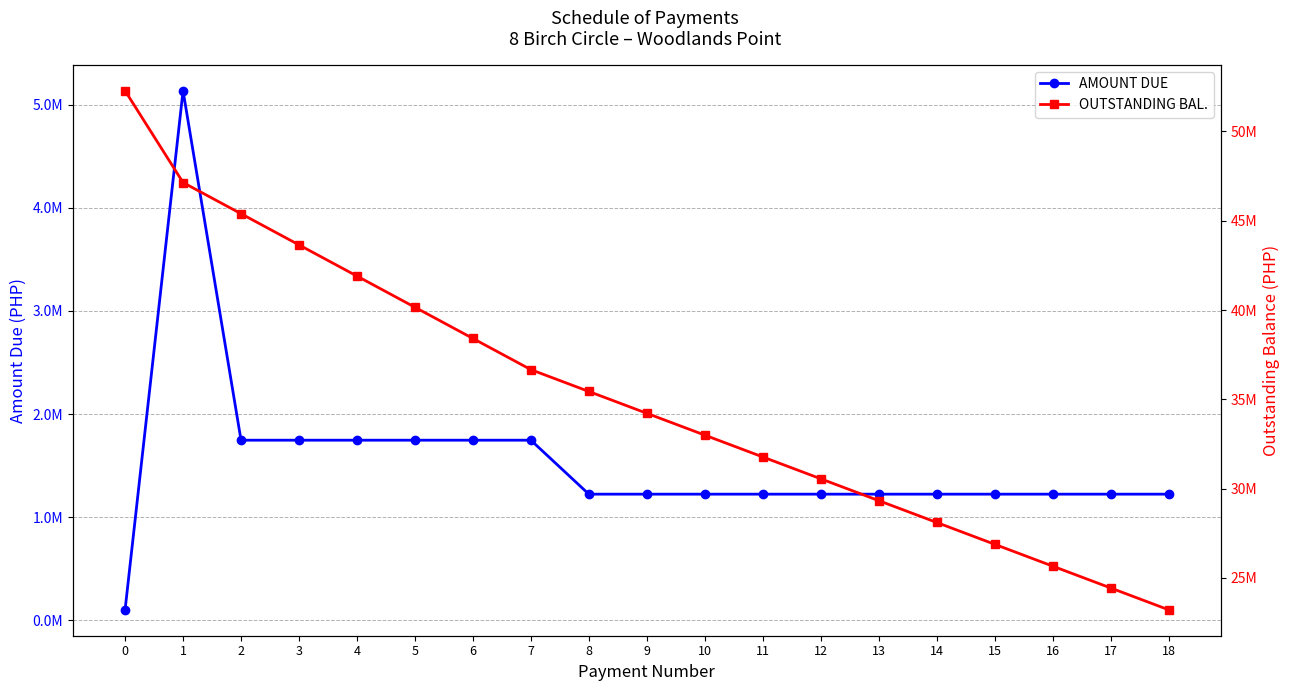

List the labels in order of OUTSTANDING BAL. value, smallest first.

18, 17, 16, 15, 14, 13, 12, 11, 10, 9, 8, 7, 6, 5, 4, 3, 2, 1, 0